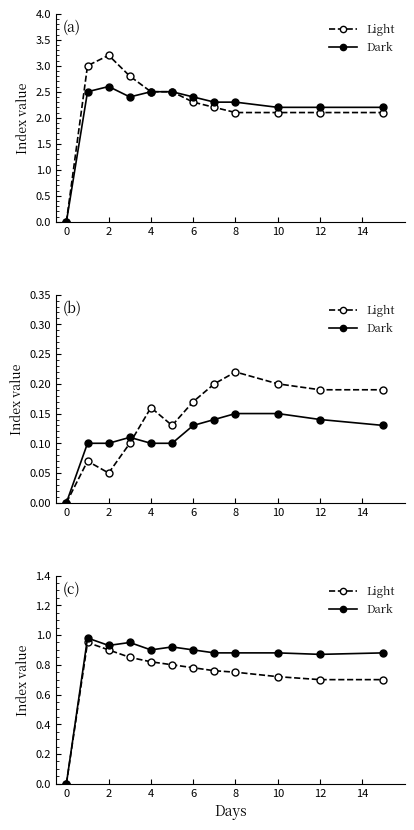

Where is the first local minimum for Dark?

2